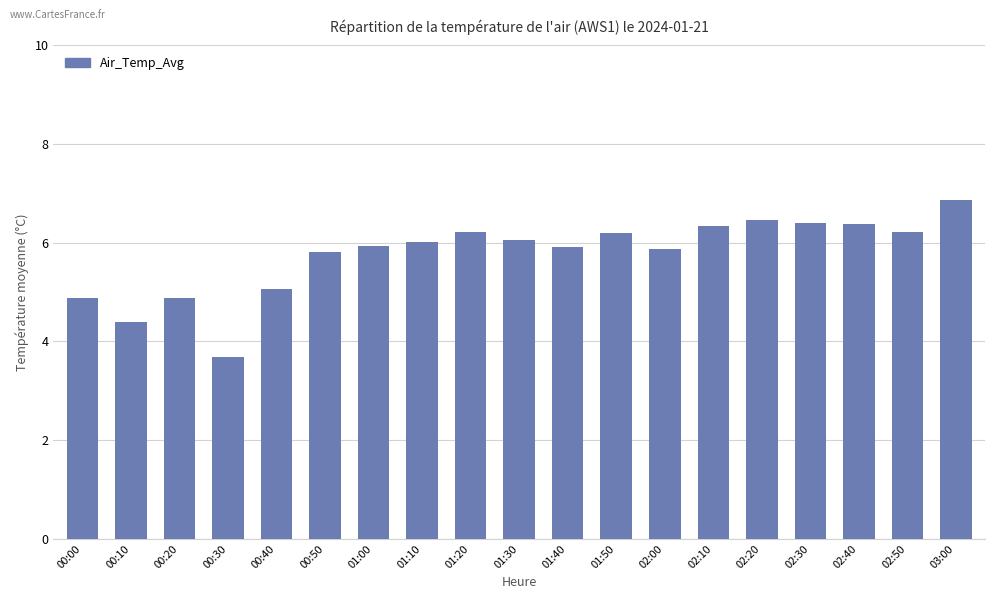

What is the approximate value at 00:20?

4.9